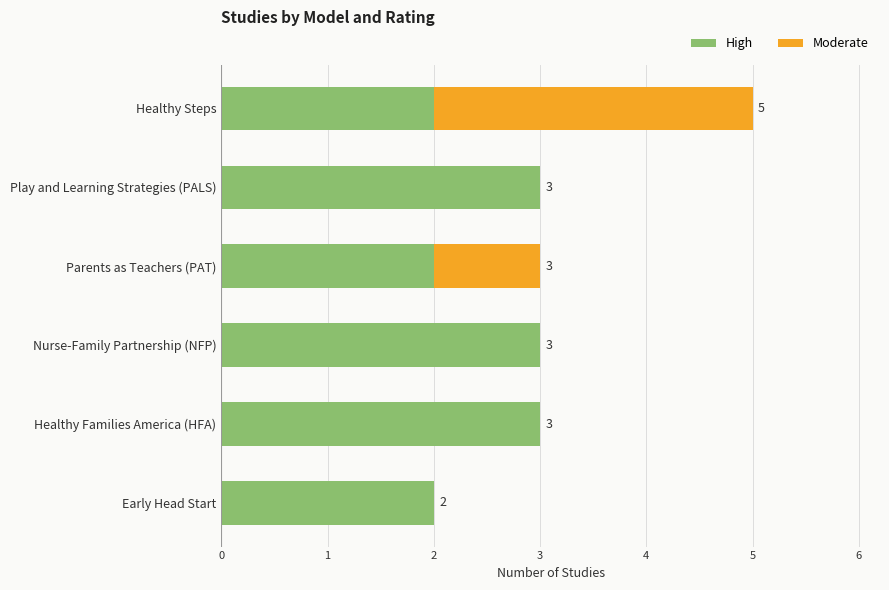

What is the sum of all High values?

15